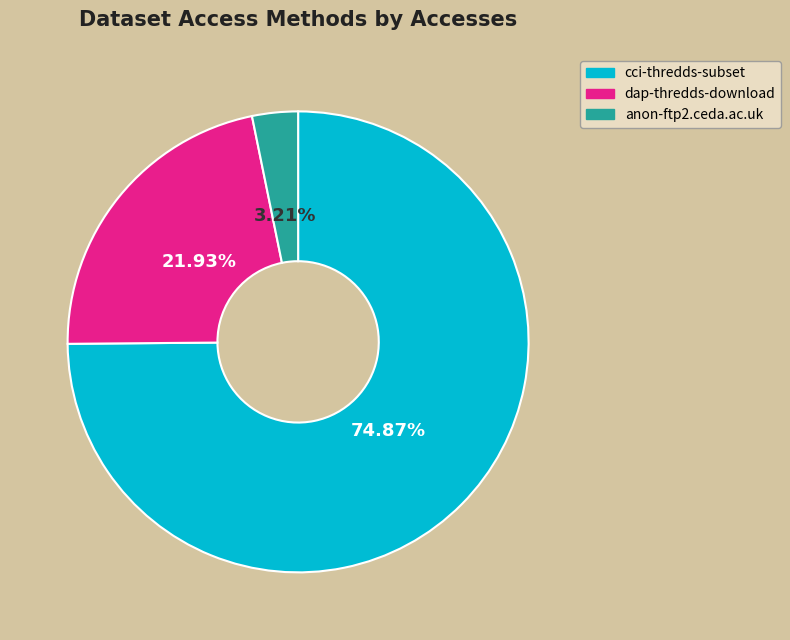

The dap-thredds-download slice represents 22% of the pie. True or false?

True